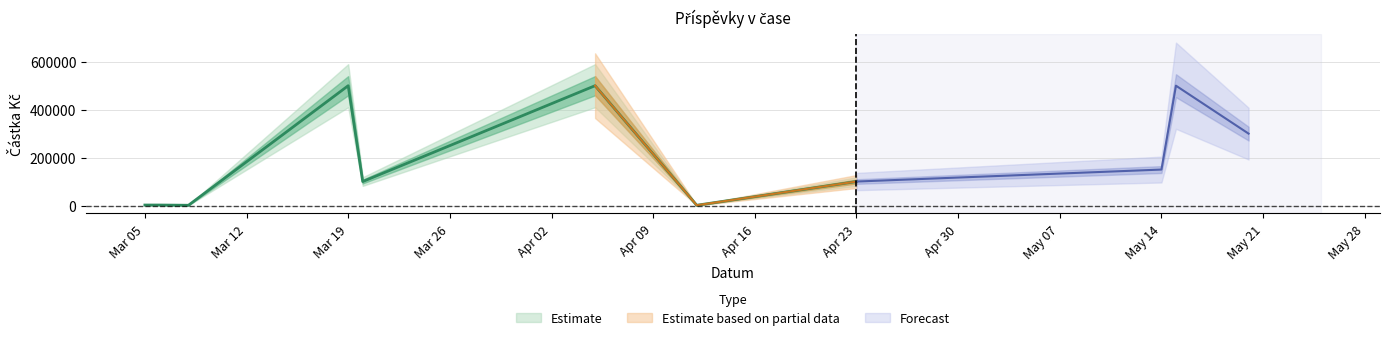

Approximately how many times larger is the value at 2019-04-12 compared to 2019-03-06?

0.5